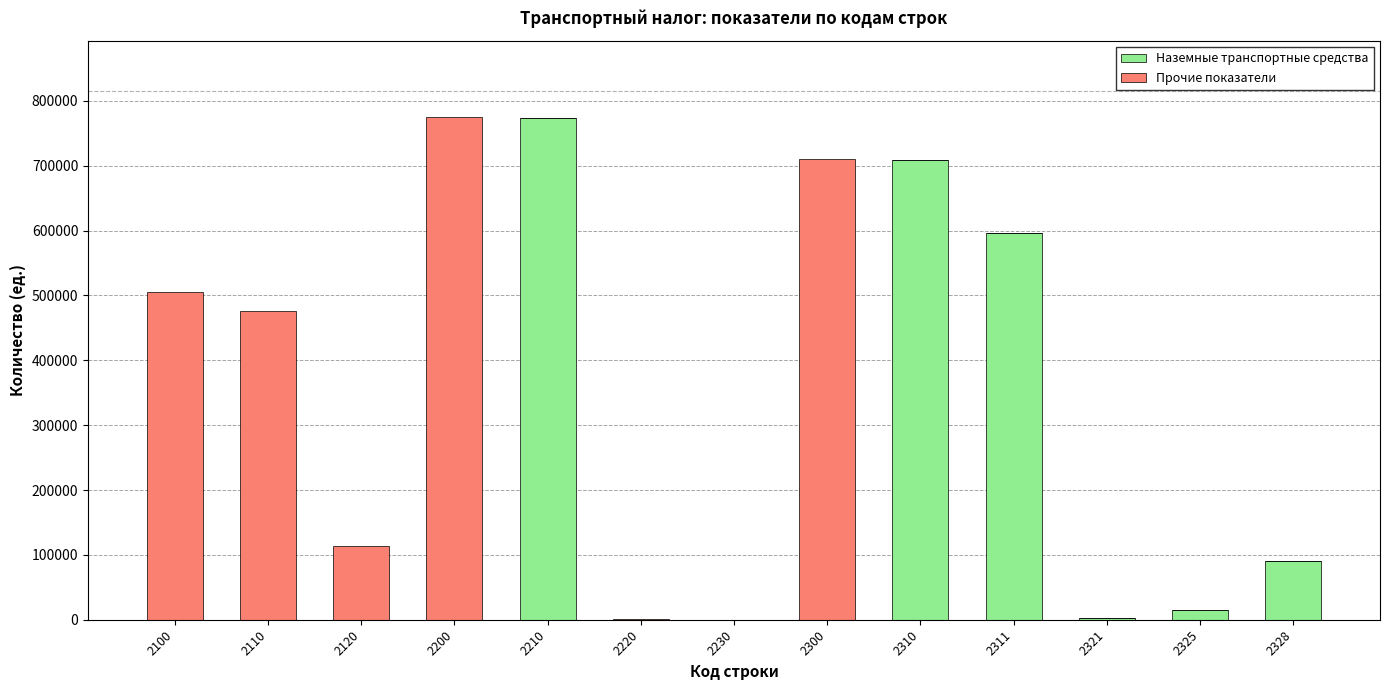

The value of Наземные транспортные средства at 2300 is -290068. True or false?

False